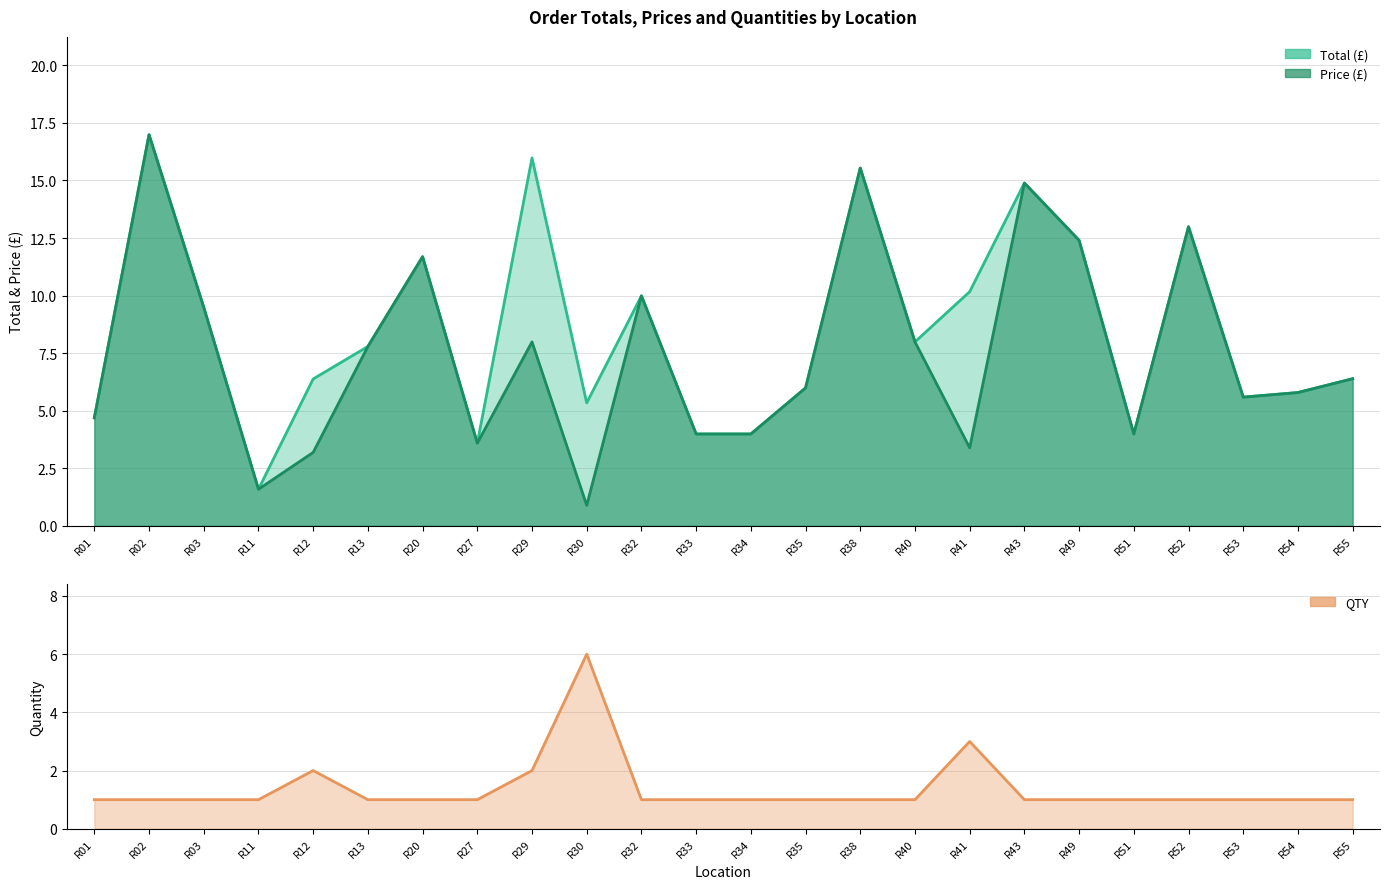

Which category has the highest value in the QTY series?

R30